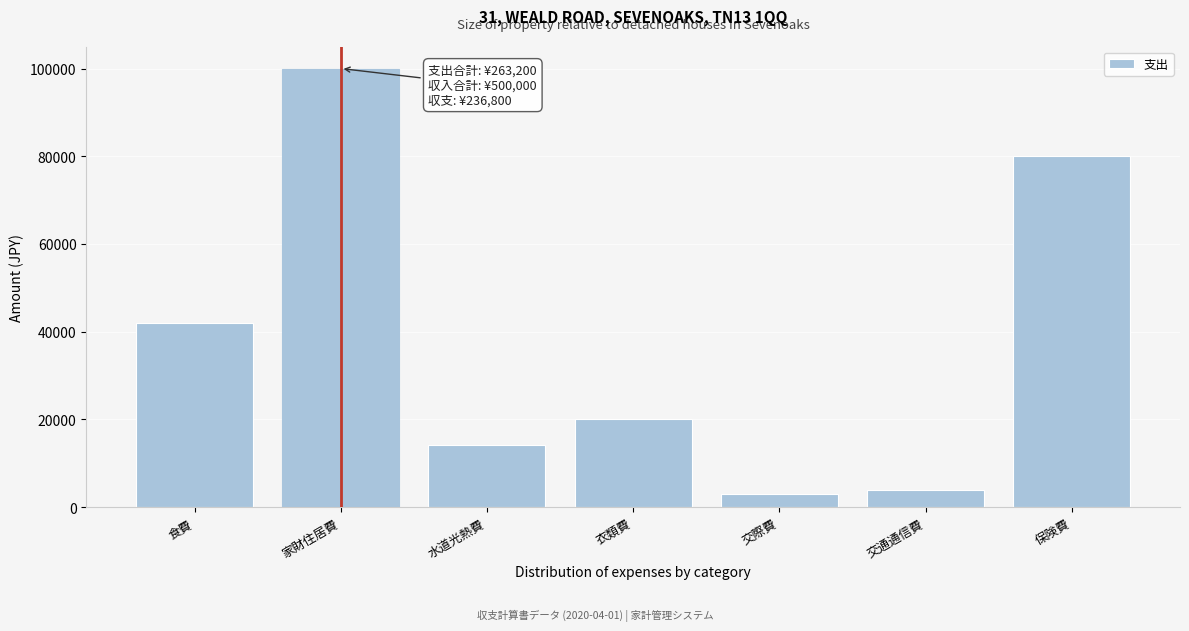

Reading right to left, what are all the values shown in this chart?

保険費=80000	交通通信費=4000	交際費=3000	衣類費=20000	水道光熱費=14200	家財住居費=100000	食費=42000